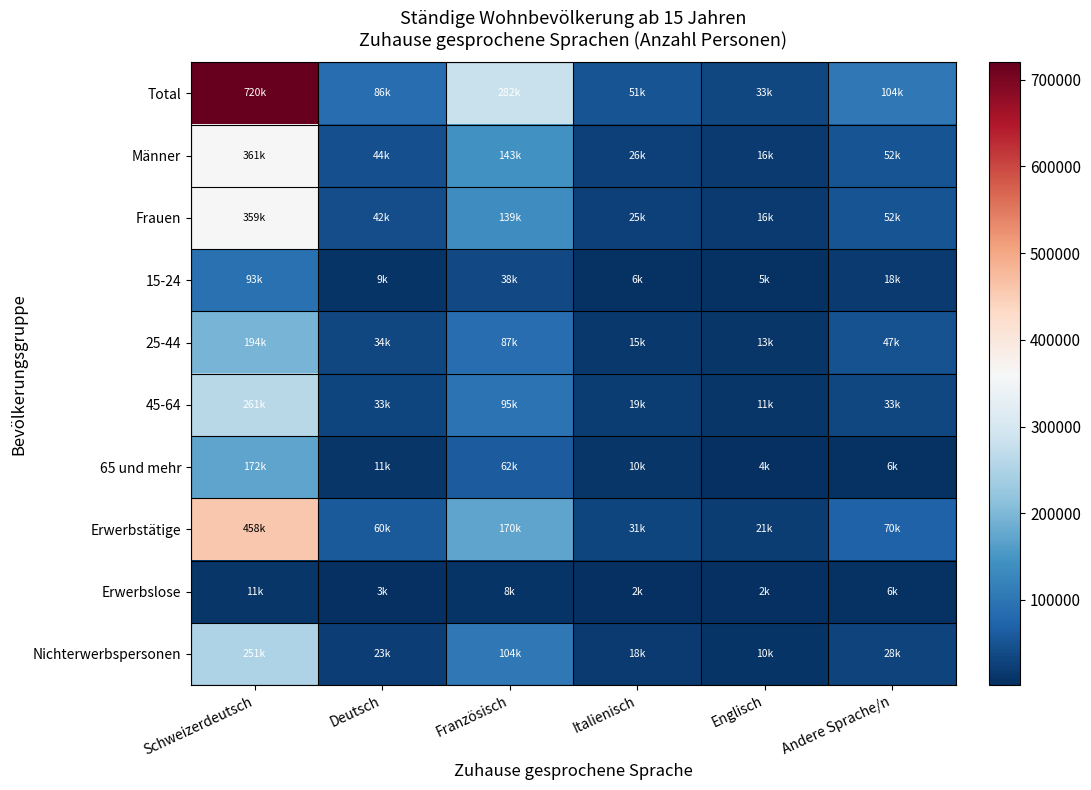

What is the maximum value shown in the chart?

720084.3